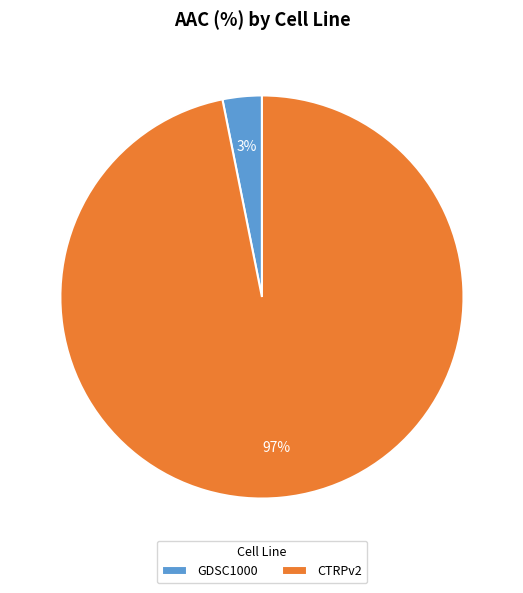

What percentage is the GDSC1000 slice, to the nearest percent?

3%